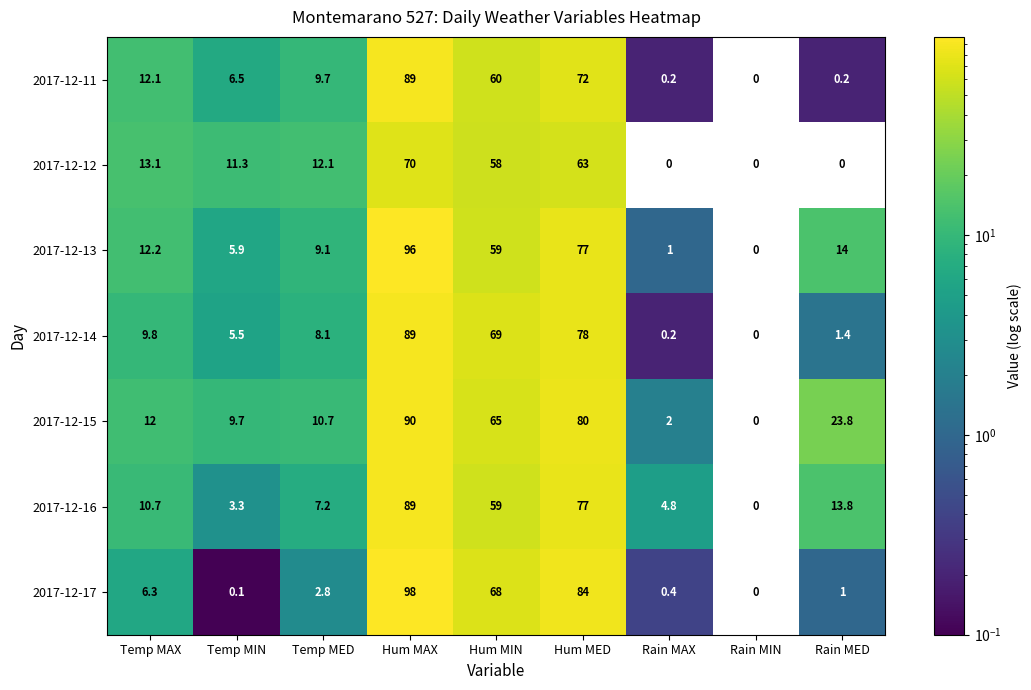

Which category has the highest value across all series?

Hum MAX